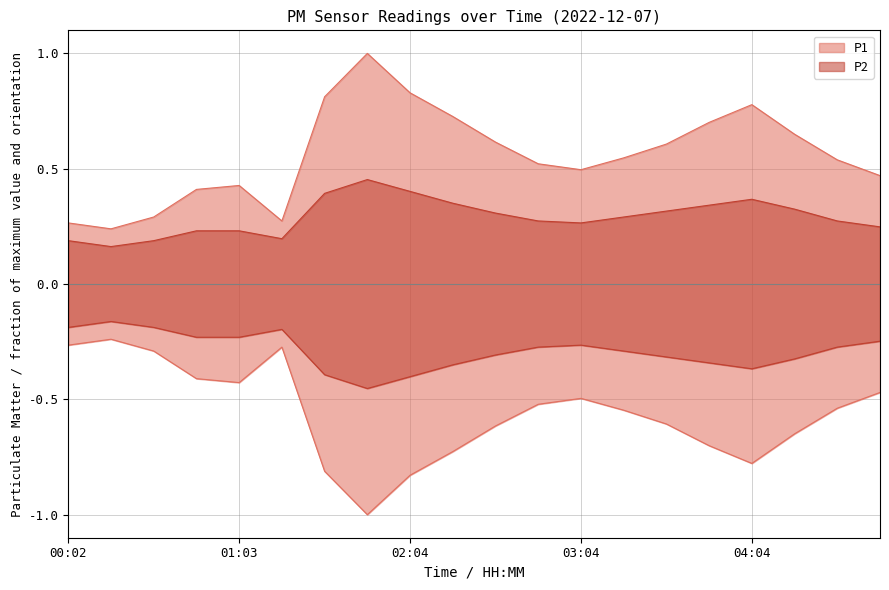

True or false: P2 has more than 0 points higher than both neighbors.

True